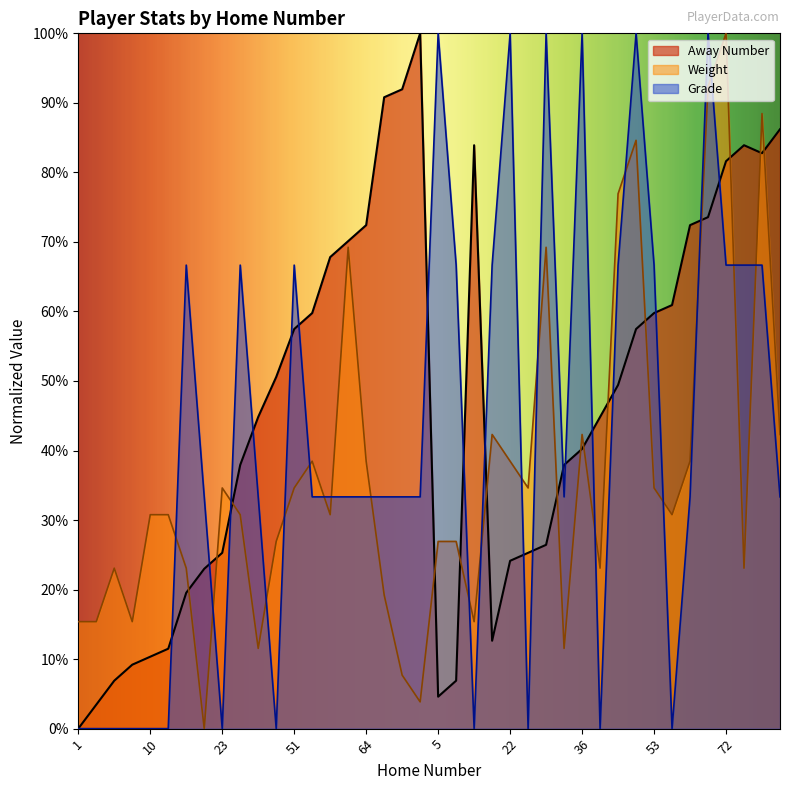

At which category is the sum across all series the highest?

65